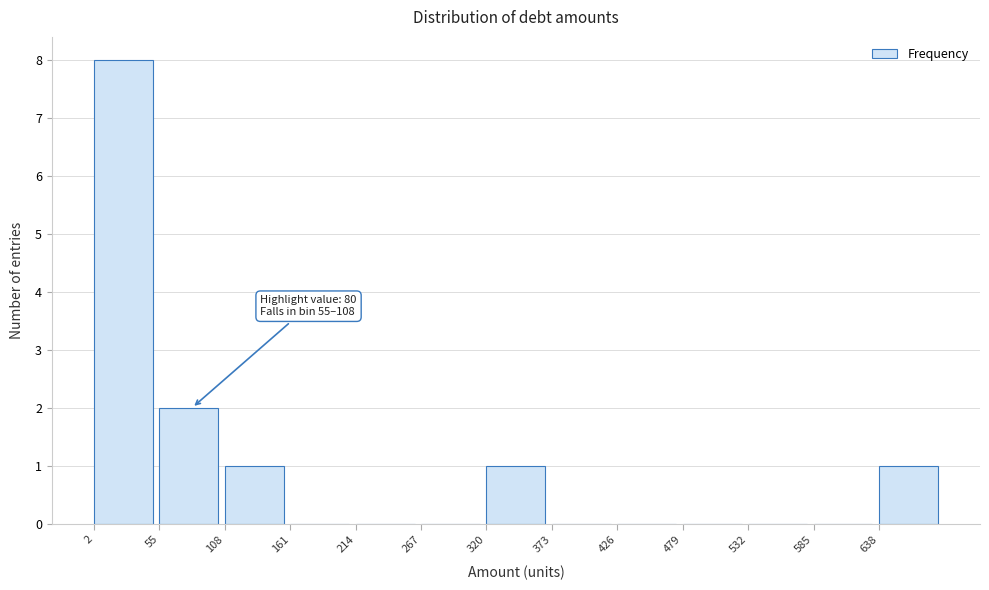

Over which range of the x-axis is the bar tallest?

2 to 55